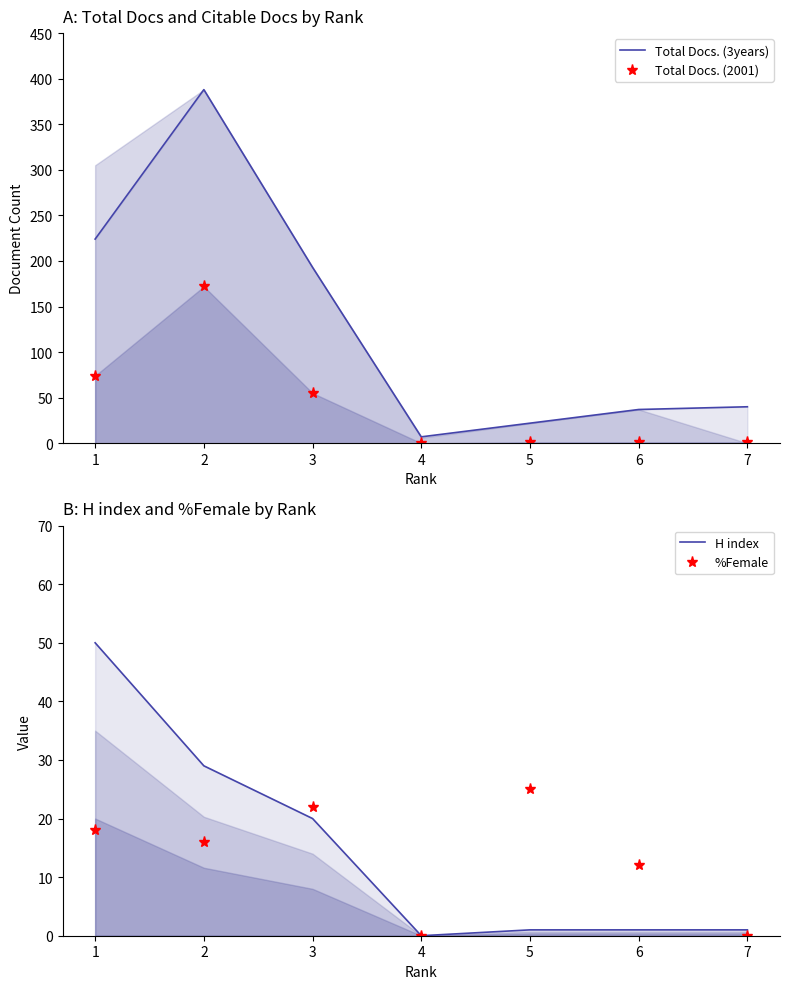

What is the value of the %Female point at the 5th from the left?

25